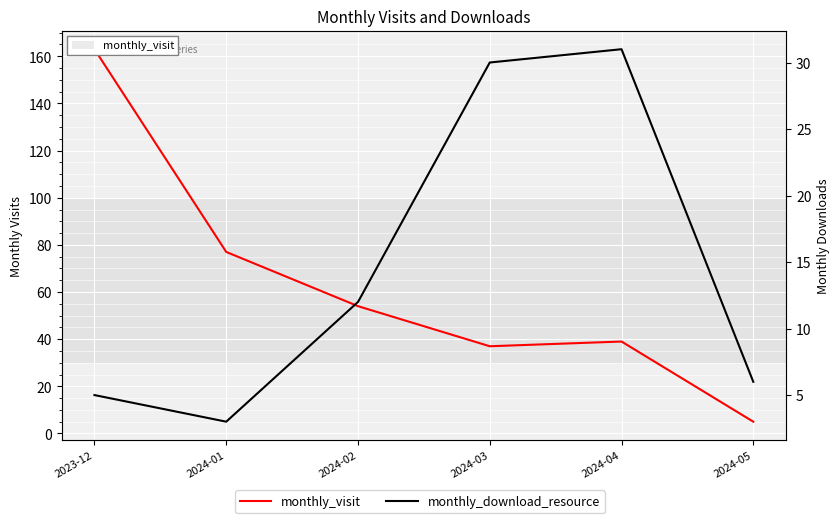

What is the approximate value of monthly_visit at 2024-01?

77